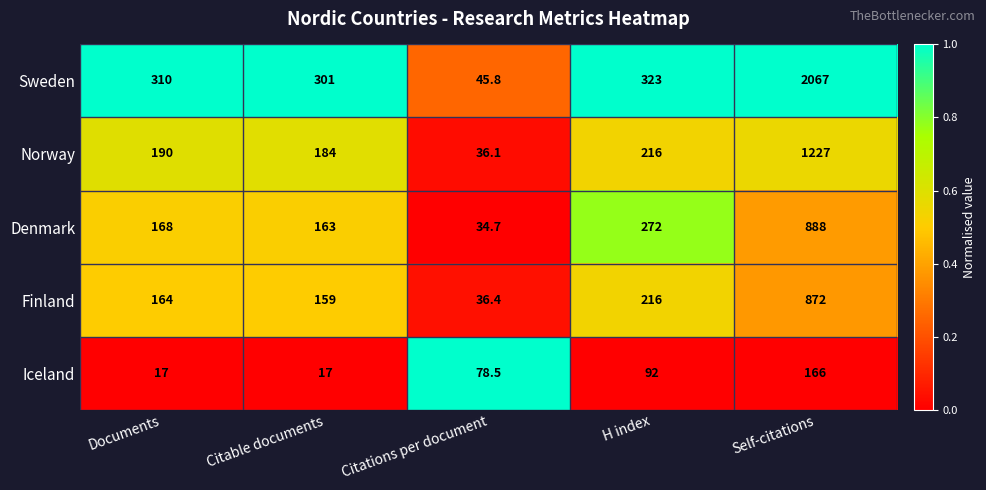

The value of Norway at Citations per document is 36.1. True or false?

True